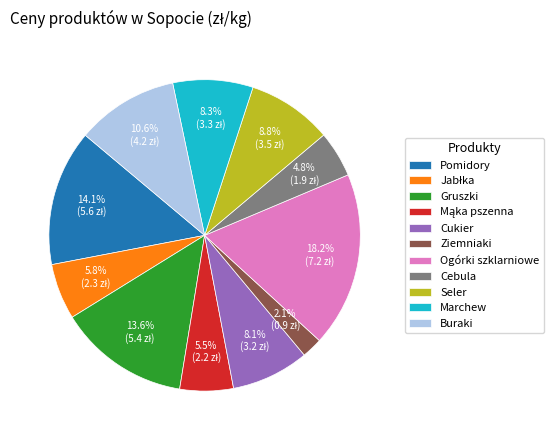

Is it true that Cukier is 1% of the pie?

False